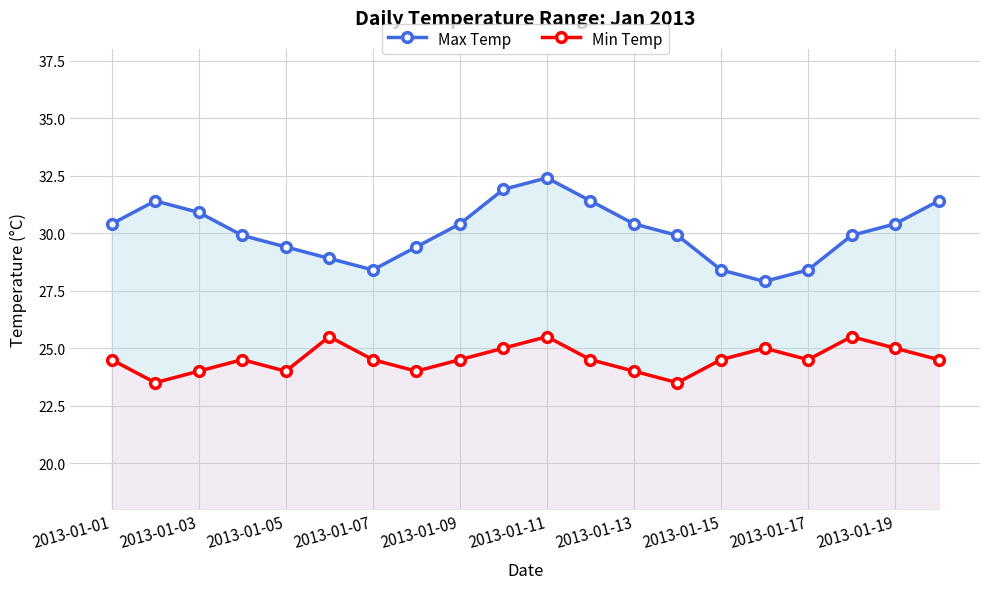

The Max Temp series shows 8.1 at 2013-01-15. True or false?

False